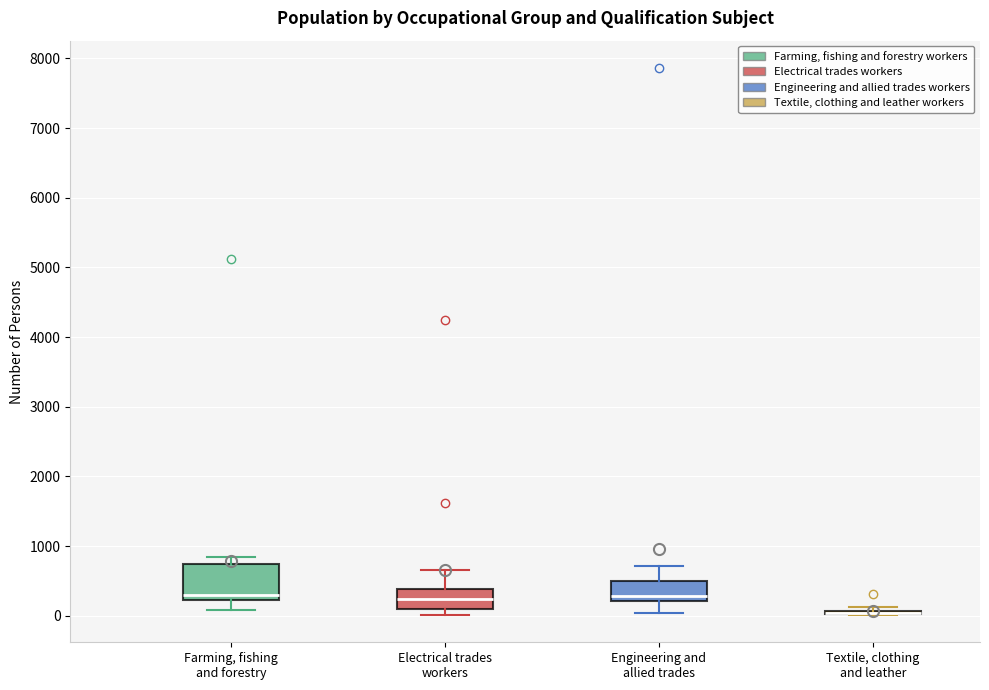

Reading left to right, transcribe this box plot: for each box, give where its median line is, the range the box spans, and where its two whiskers end, as read against the y-axis. The values are not printed on the chart, so give them approximately, as read against the axis.

Farming, fishing and forestry: median 300, box 200 to 700, whiskers 100 to 800
Electrical trades workers: median 200, box 100 to 400, whiskers 0 to 700
Engineering and allied trades: median 300, box 200 to 500, whiskers 0 to 700
Textile, clothing and leather: box collapsed to a line at 0, whiskers 0 to 100